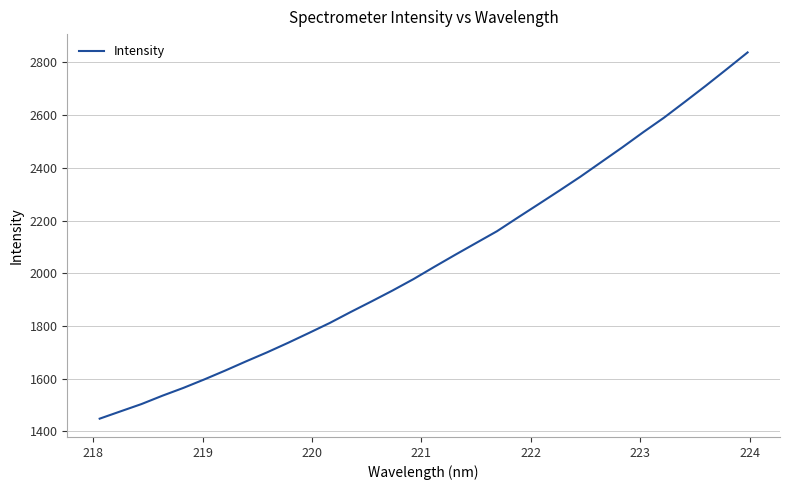

What is the maximum value shown in the chart?

2837.7